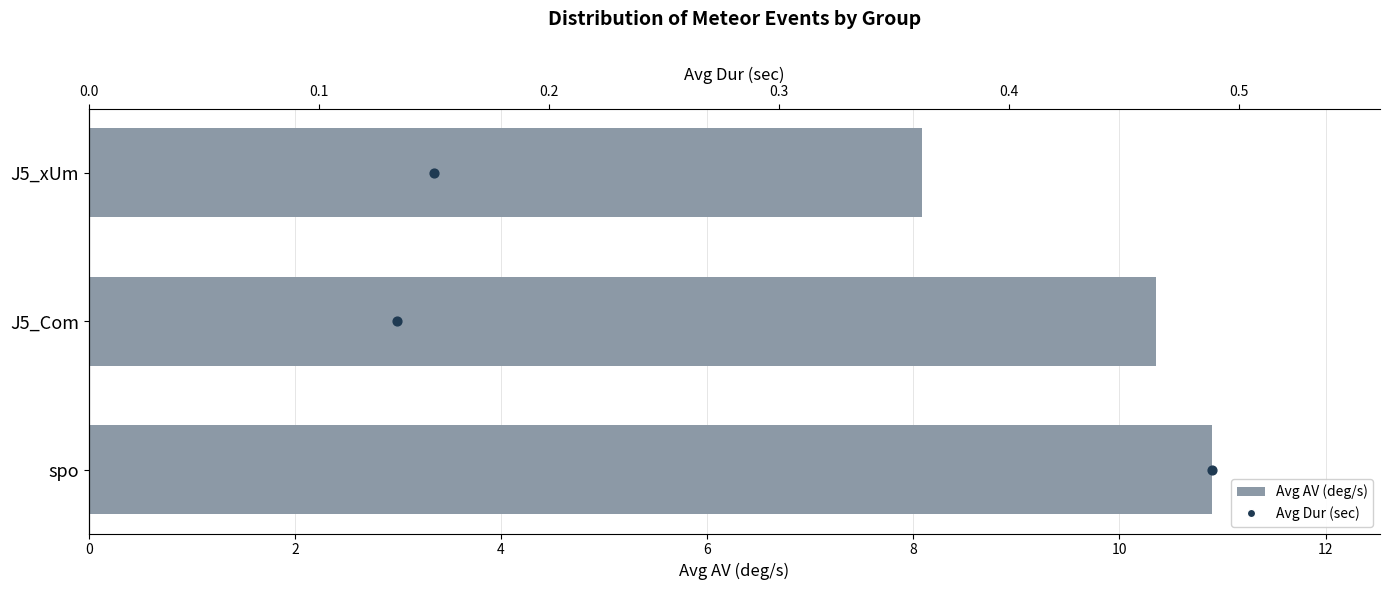

Is the value of Avg Dur (sec) at 0 greater than the value of Avg AV (deg/s) at 0?

No